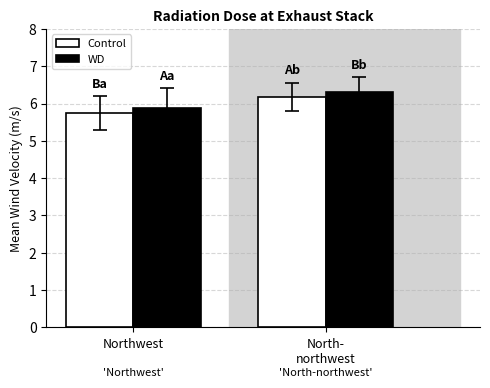

Which category has the lowest value across all series?

Northwest